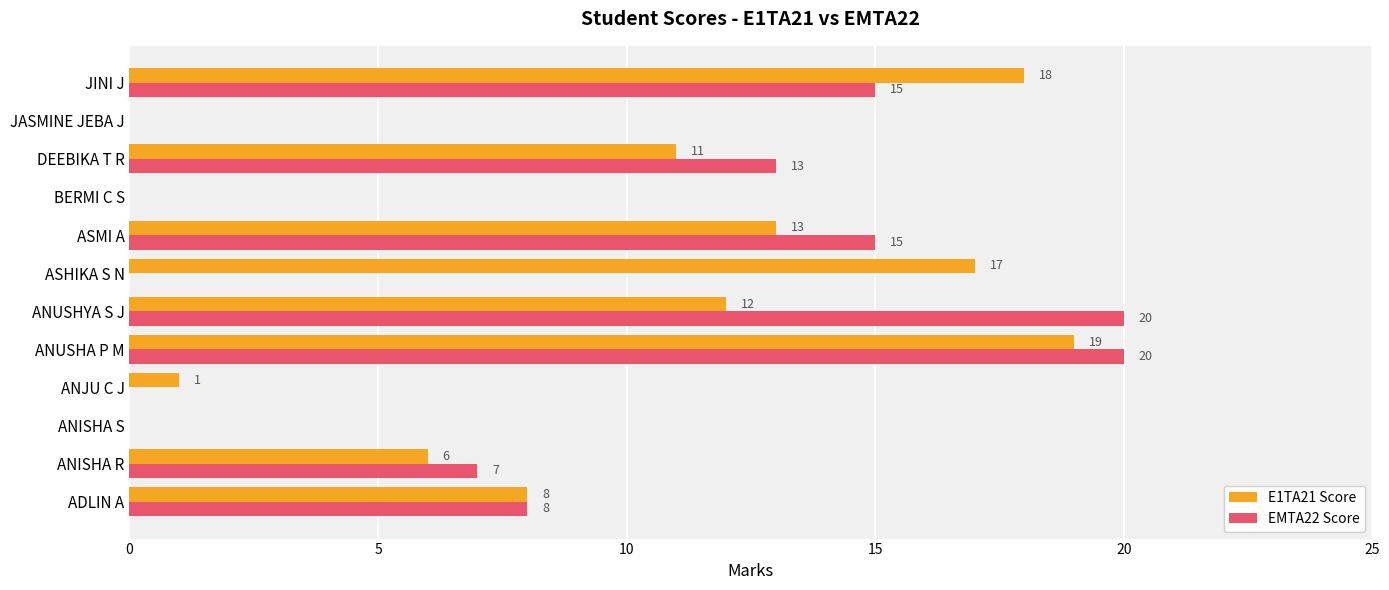

Is it true that EMTA22 Score equals 0 at BERMI C S?

True